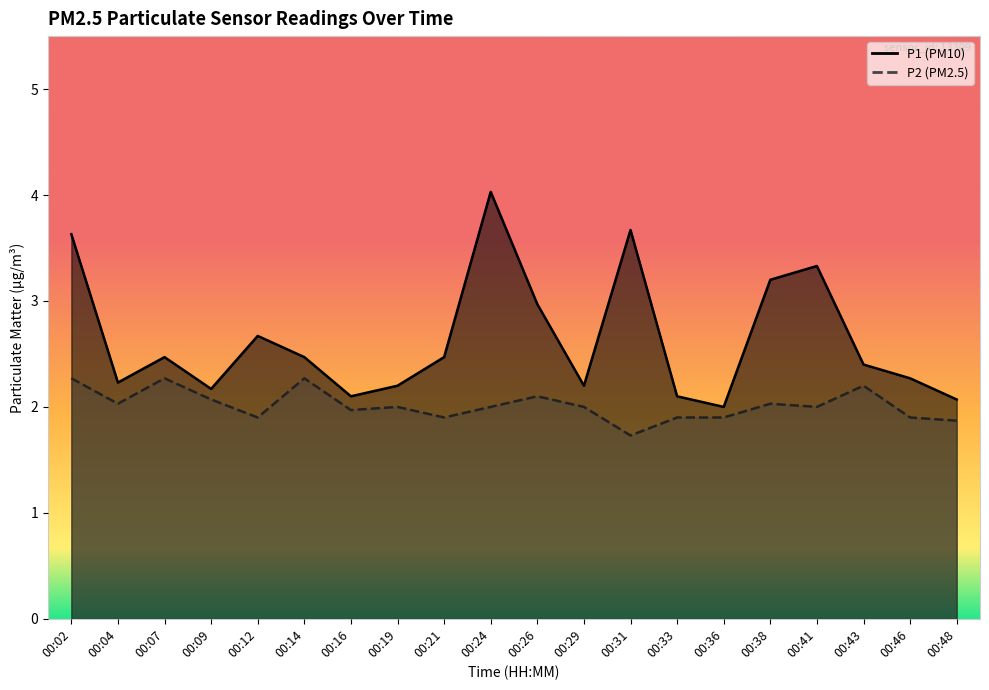

What is the average value of the P2 series?

2.0